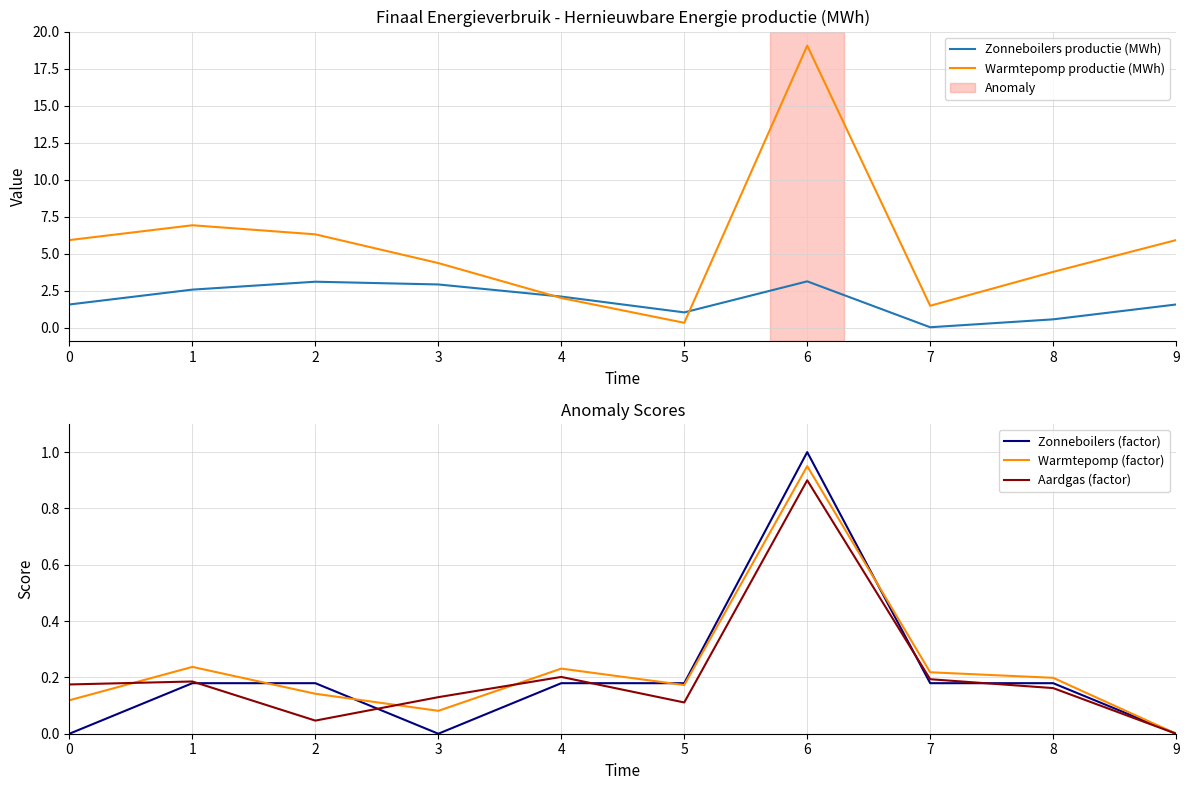

How many times do Aardgas (factor) and Warmtepomp (factor) cross each other?

3